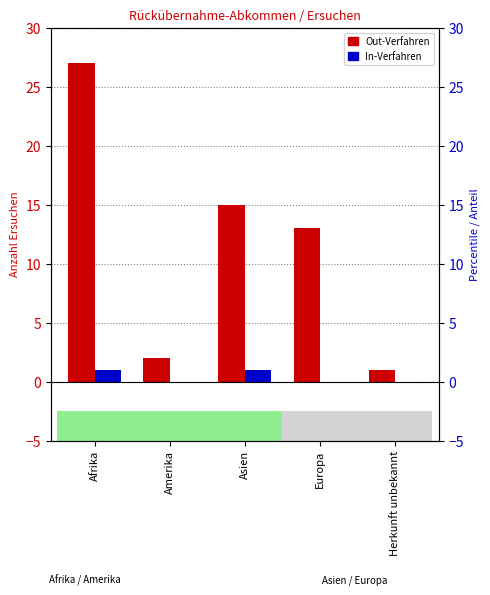

Are the bars grouped side by side (vs. stacked)?

Yes